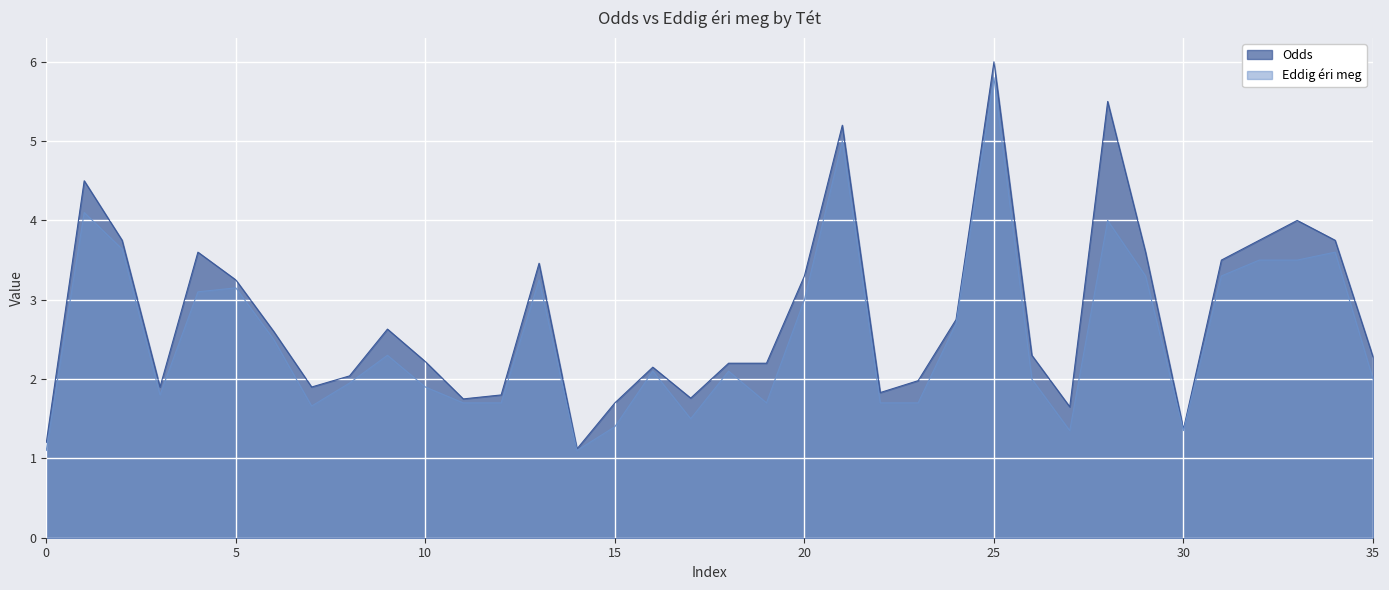

The value of Eddig éri meg at 5 is 4.8. True or false?

False